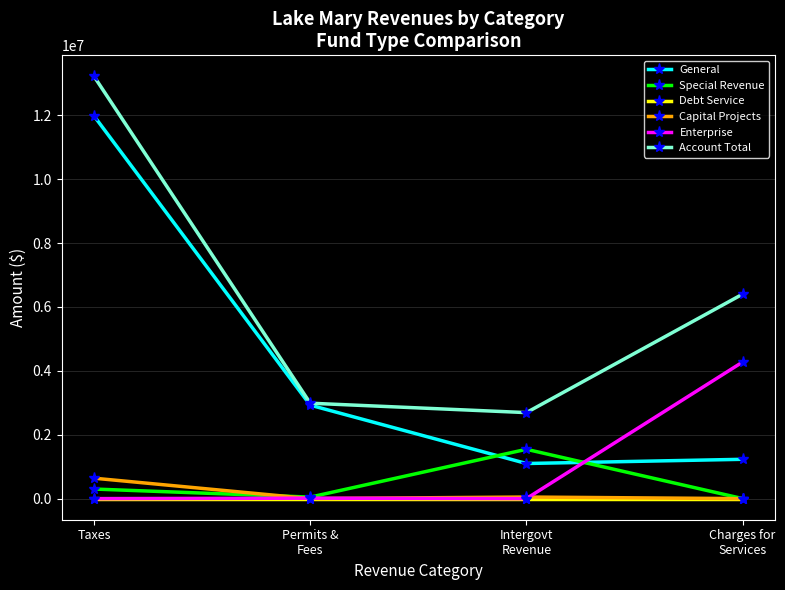

How many lines are shown in the chart?

6